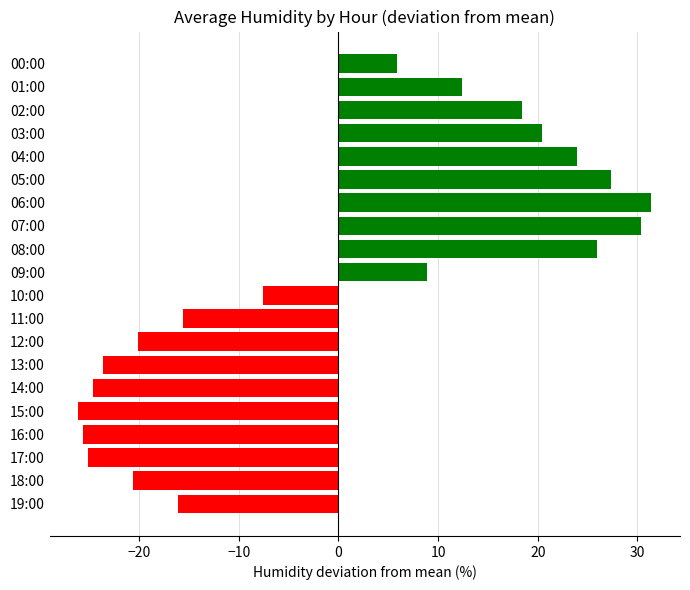

Count the number of data series in this chart.

1